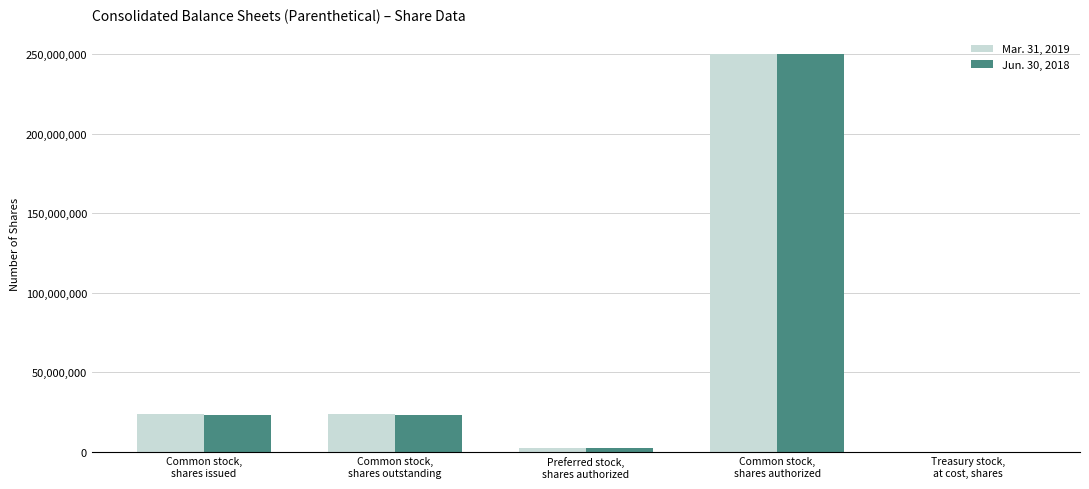

What is the greatest value displayed?

250000000